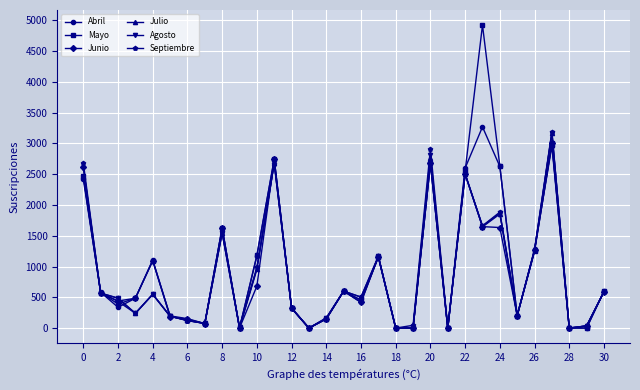

How many values in the Septiembre series are below 488?

15